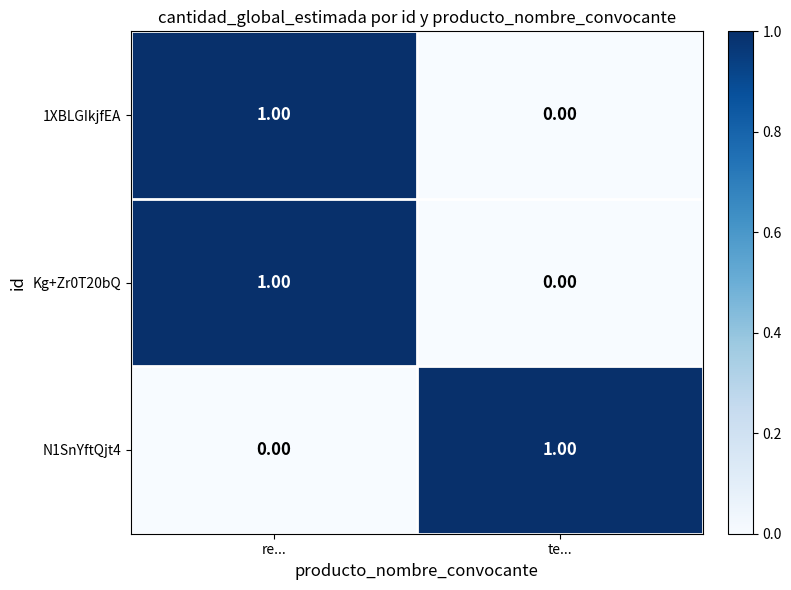

At which category is the sum across all series the highest?

re...